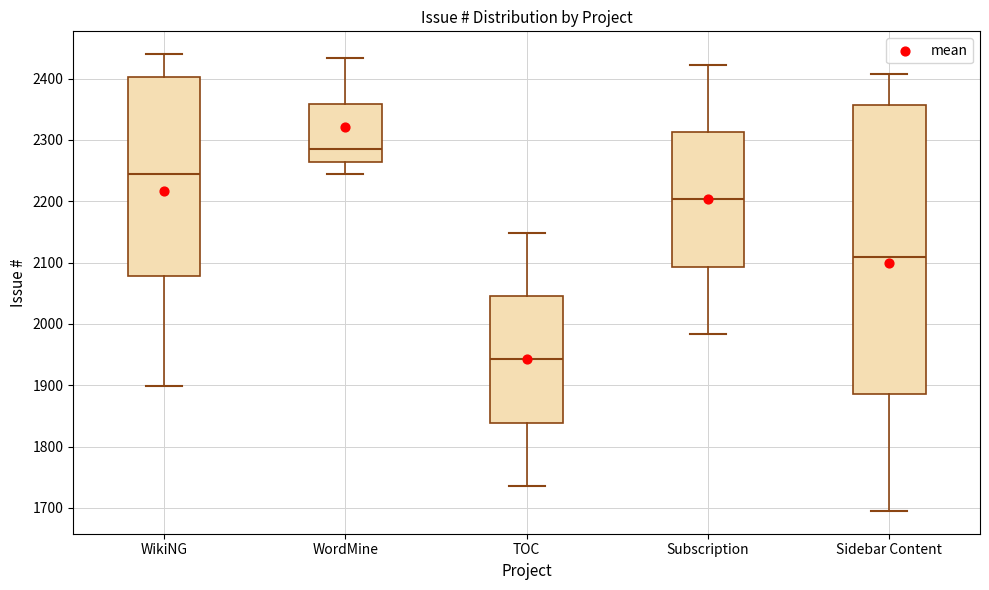

Where is the upper edge of the box for WikiNG on the y-axis? The values are not printed on the chart, so give them approximately, as read against the axis.

2400